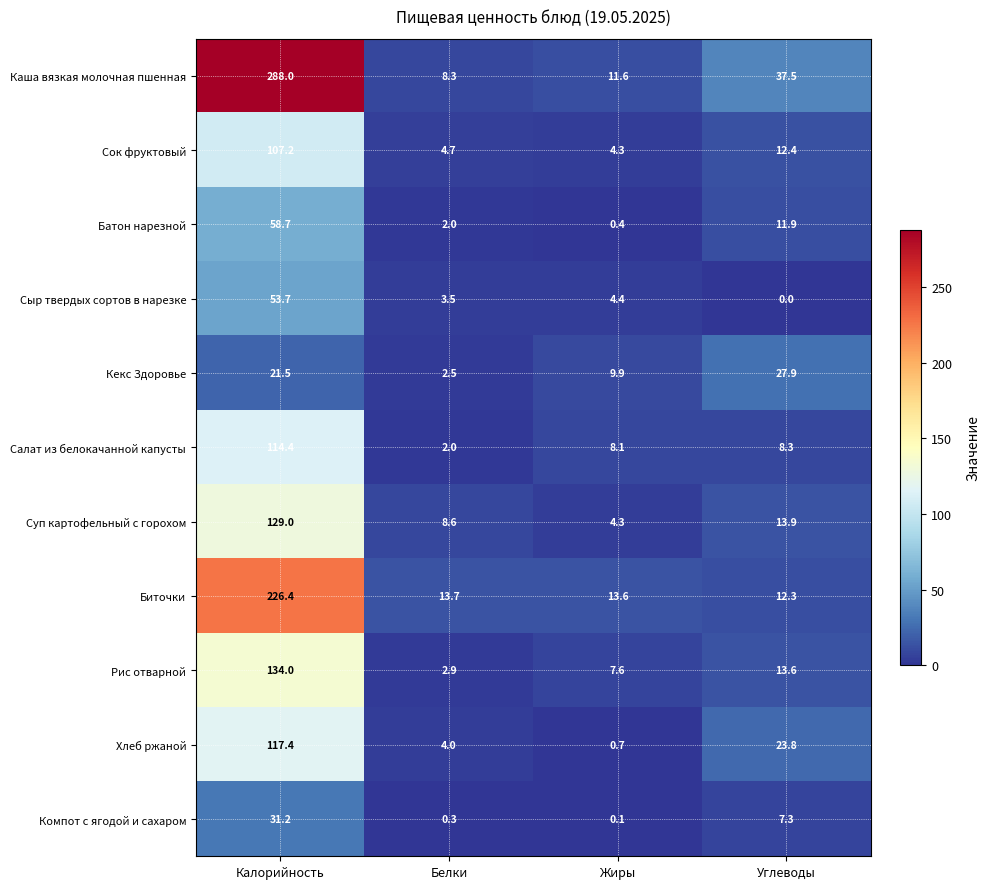

At which category is the sum across all series the highest?

Калорийность